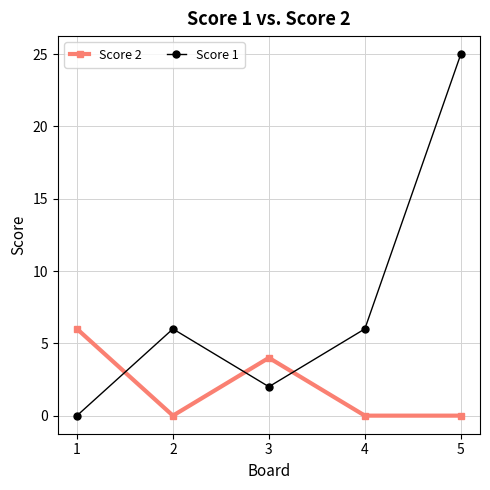

Does the chart display data point markers on the line(s)?

Yes